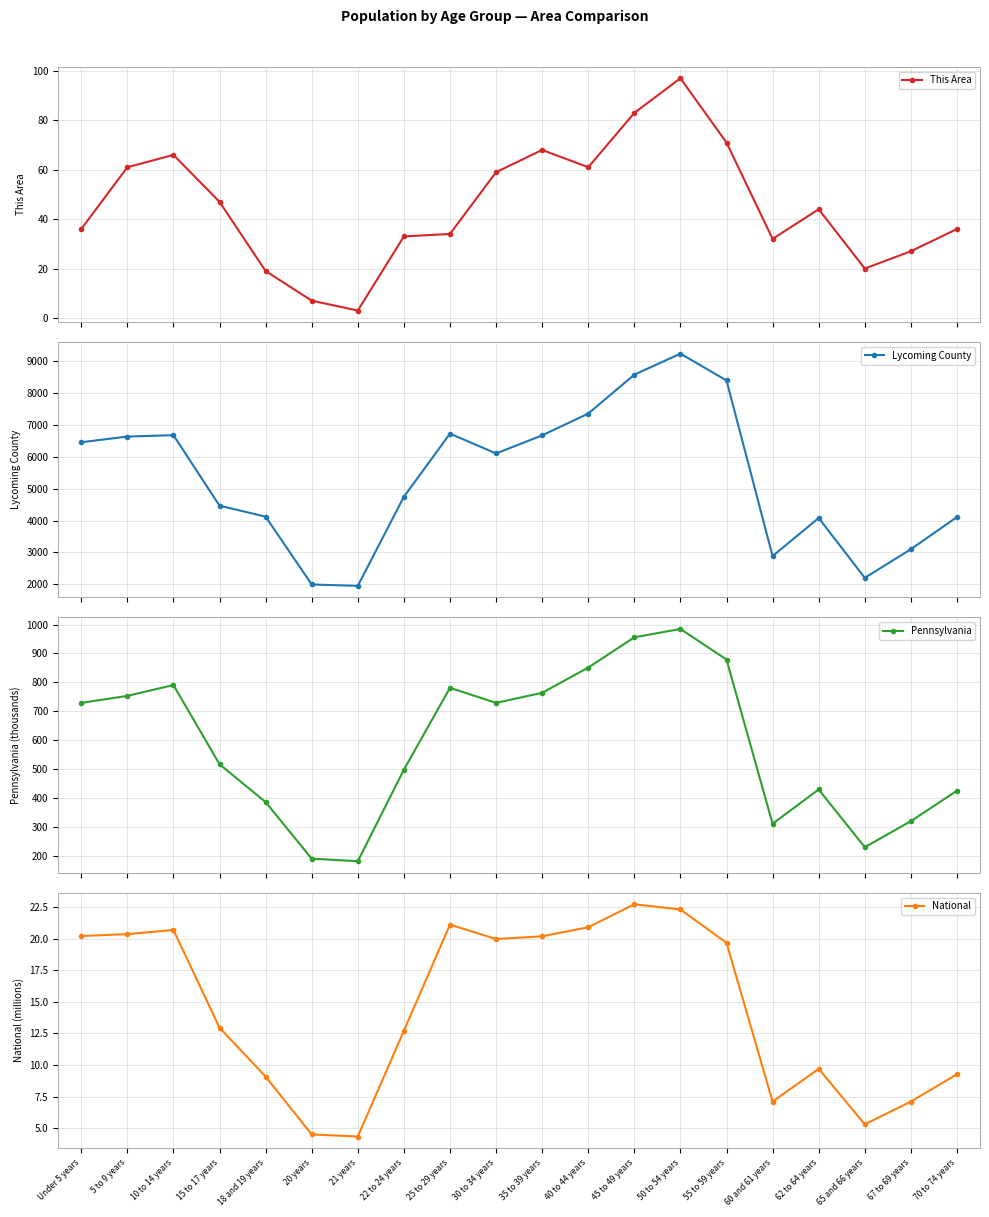

How many data points does each series have?

20